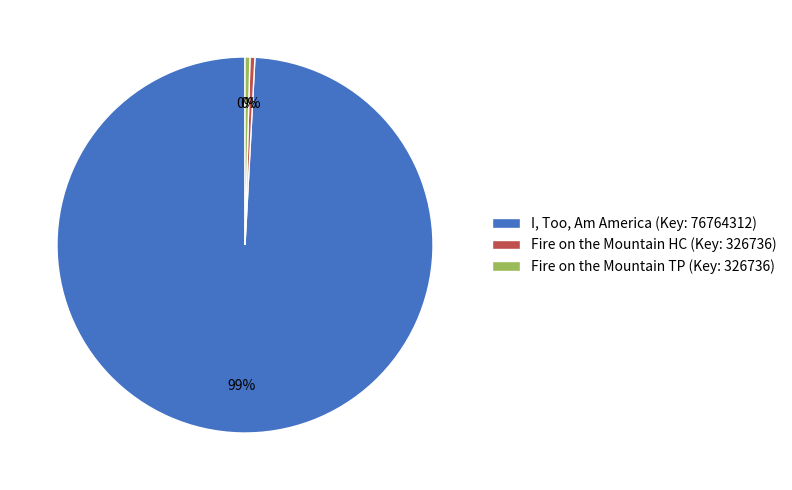

Is the sum of Fire on the Mountain HC (Key: 326736) and I, Too, Am America (Key: 76764312) greater than half?

Yes